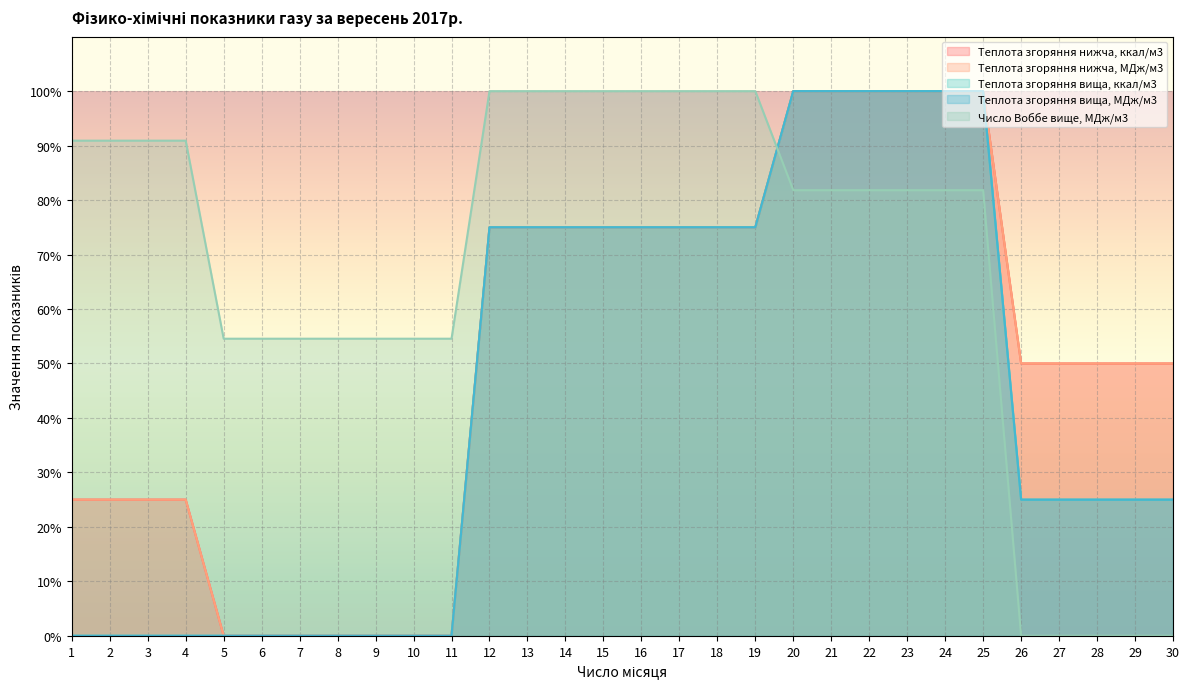

What is the value of the Теплота згоряння вища, ккал/м3 point at the 17th from the left?

75.0